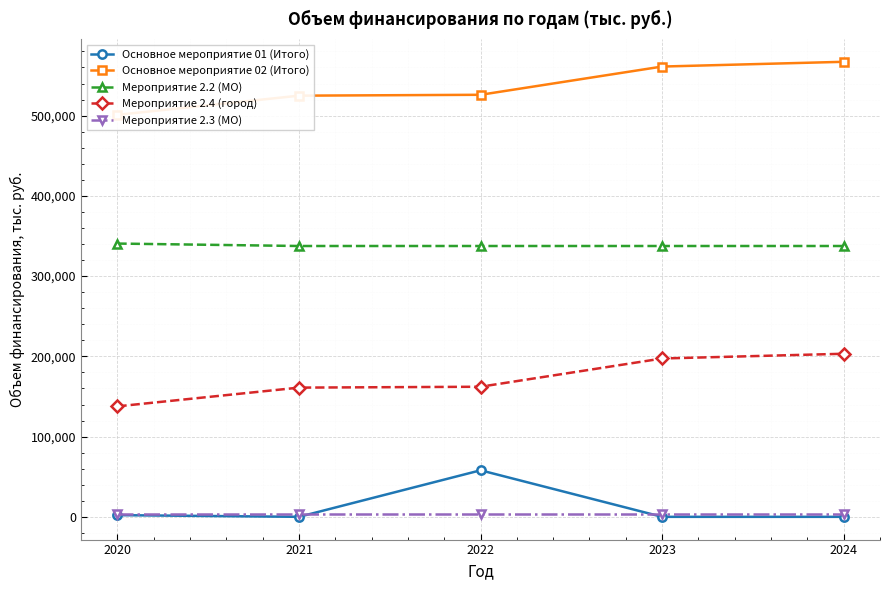

True or false: Мероприятие 2.2 (МО) has more than 0 points higher than both neighbors.

False